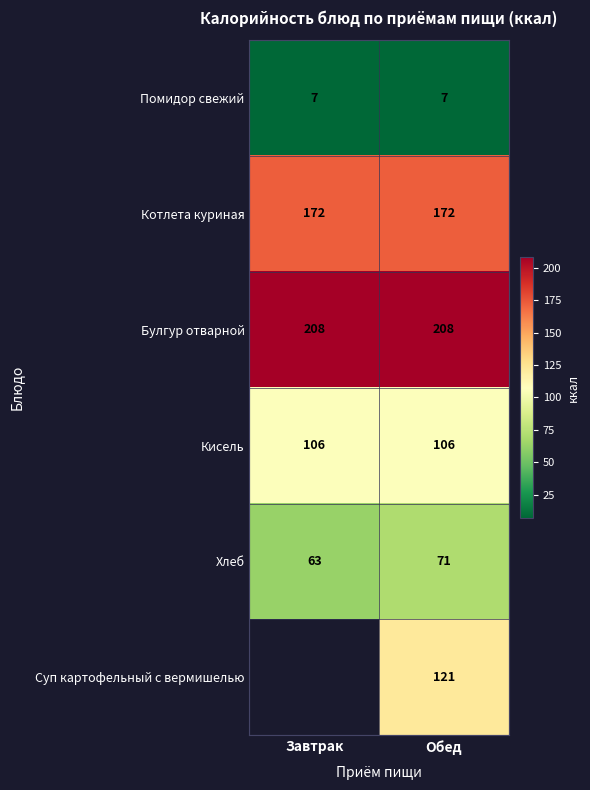

The Помидор свежий series shows 7 at Завтрак. True or false?

True